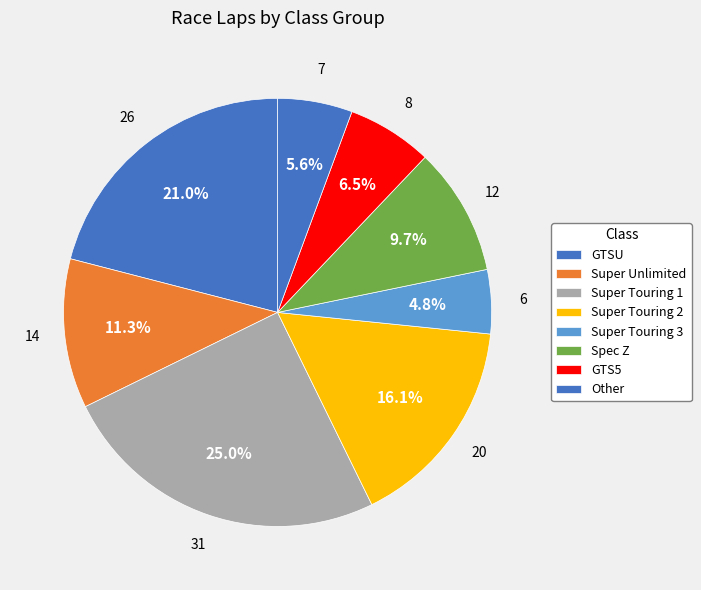

Count the number of slices in the pie.

8